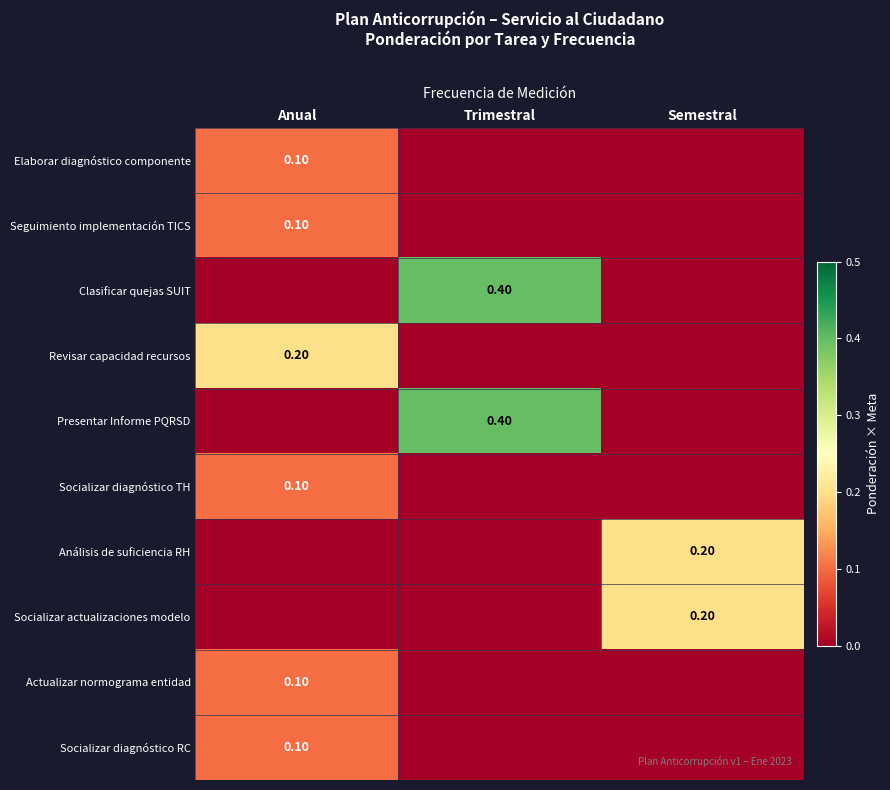

At how many categories does at least one series exceed 0?

3